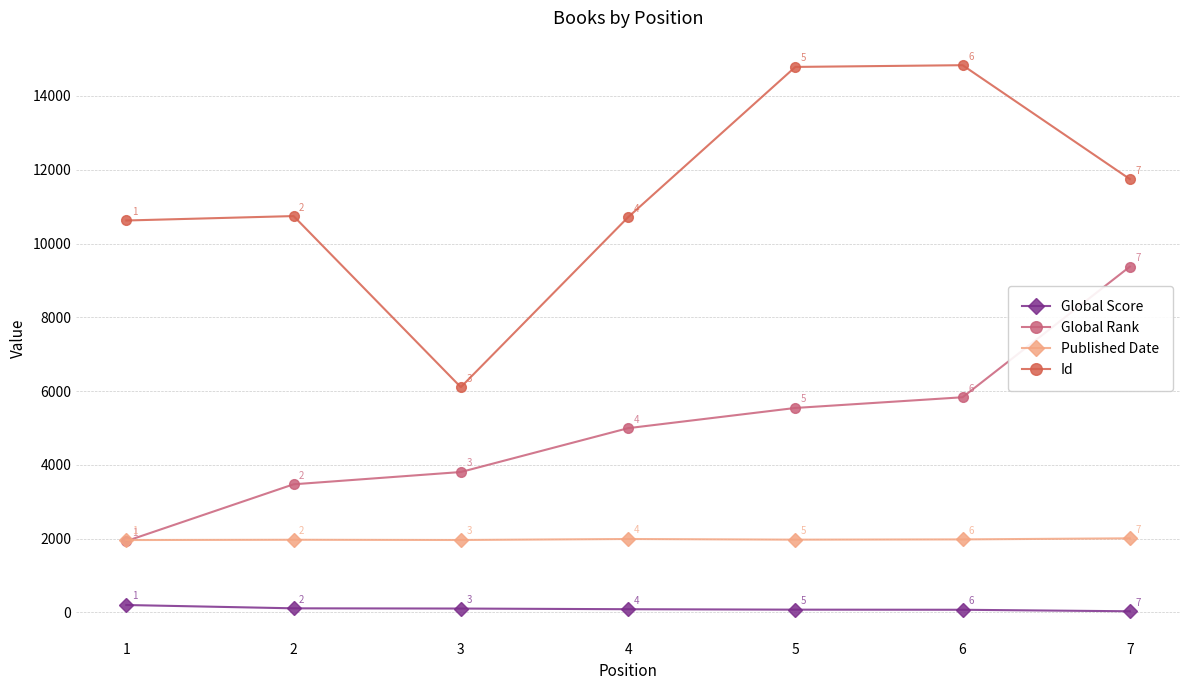

At which category does the chart reach its peak across all series?

6